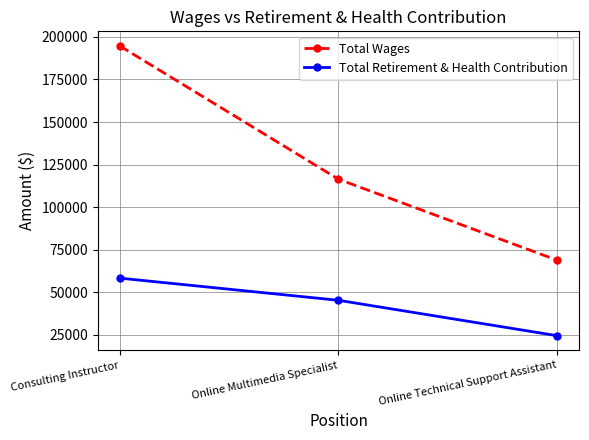

What is the difference between the second highest and minimum values in the Total Retirement & Health Contribution series?

20825